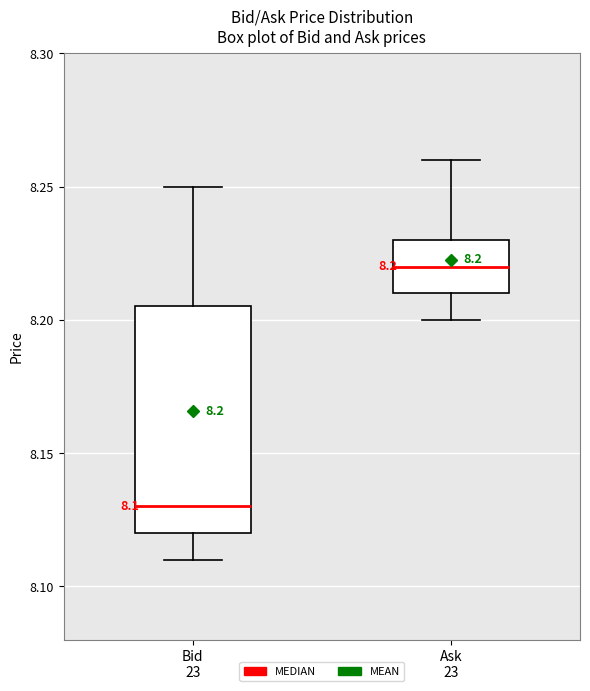

Which box has the highest median line?

Ask 23